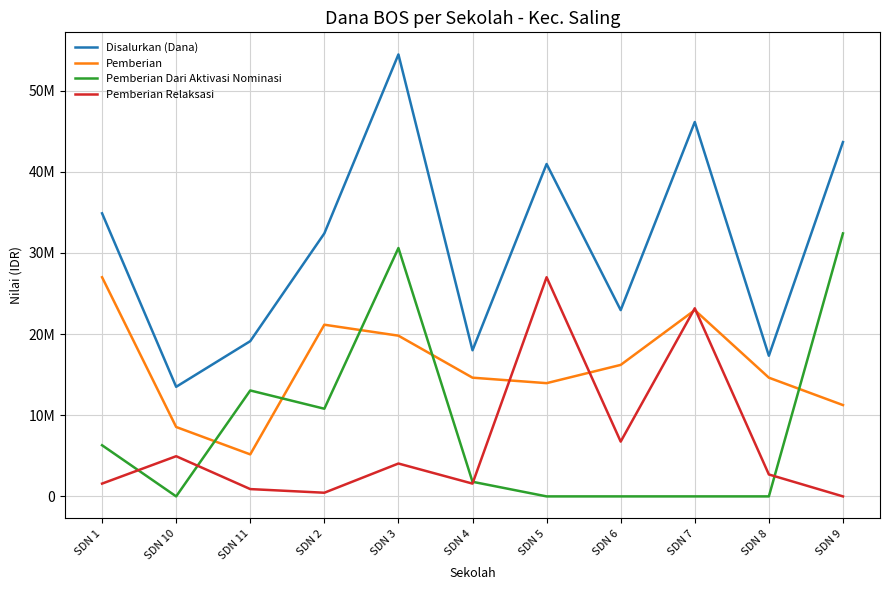

Which series changed the most between SDN 3 and SDN 7?

Pemberian Dari Aktivasi Nominasi